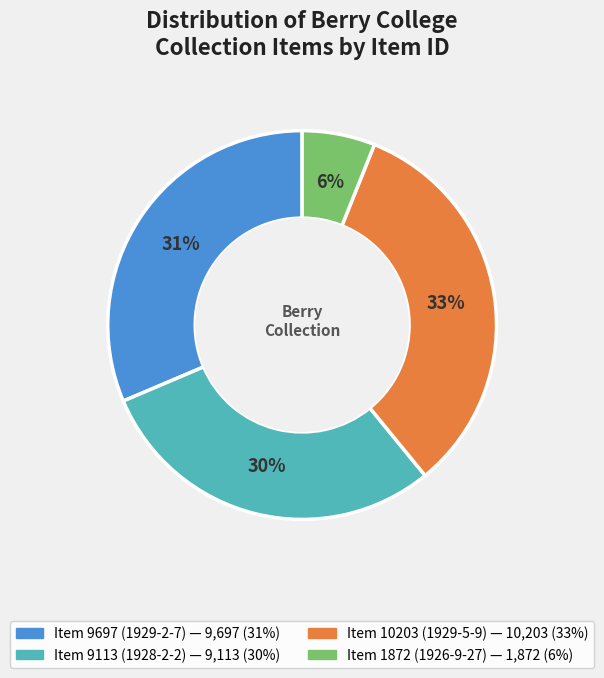

Approximately how many times larger is the value at Item 10203 (1929-5-9) compared to Item 1872 (1926-9-27)?

5.5